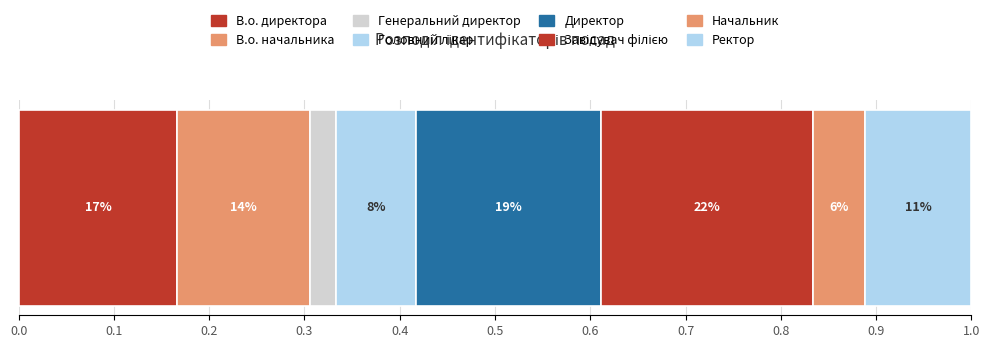

How many bars are there in total?

8